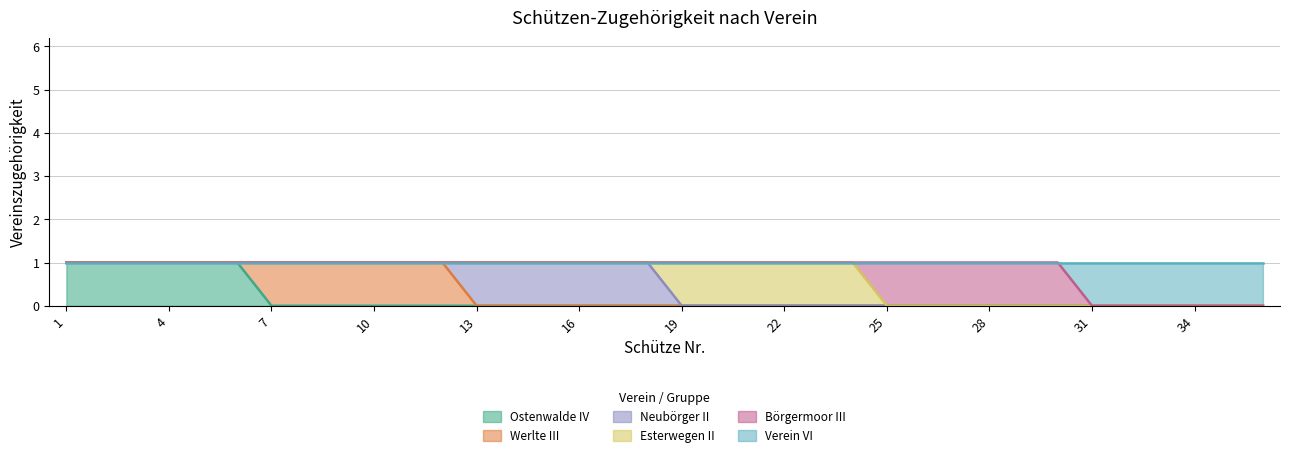

The Esterwegen II series shows 0 at 36. True or false?

True